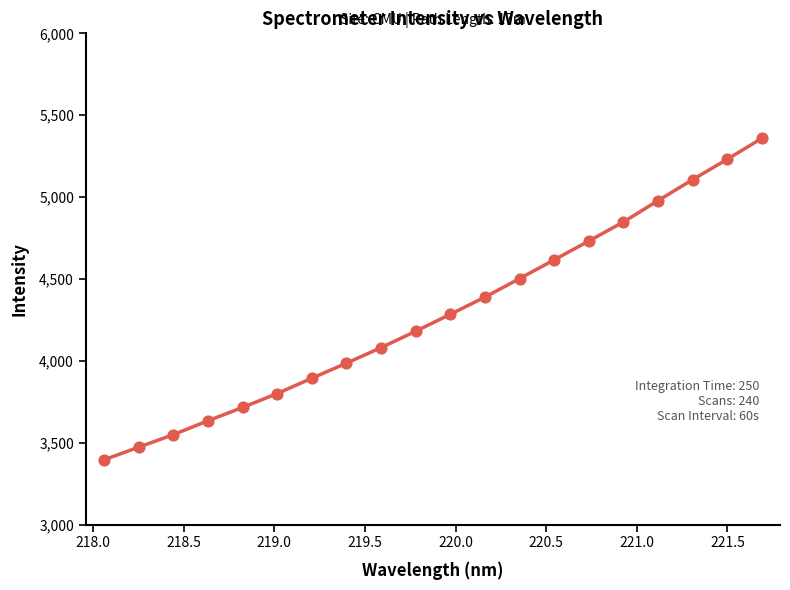

What is the greatest value displayed?

5359.1